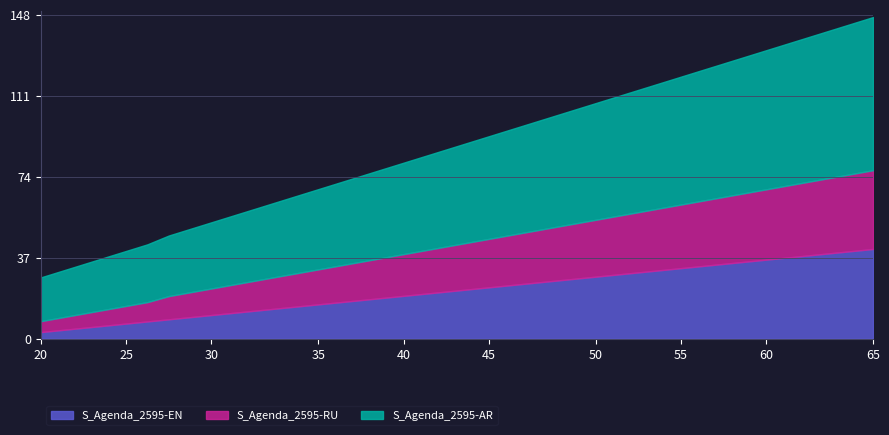

True or false: S_Agenda_2595-EN and S_Agenda_2595-AR intersect in this chart.

False